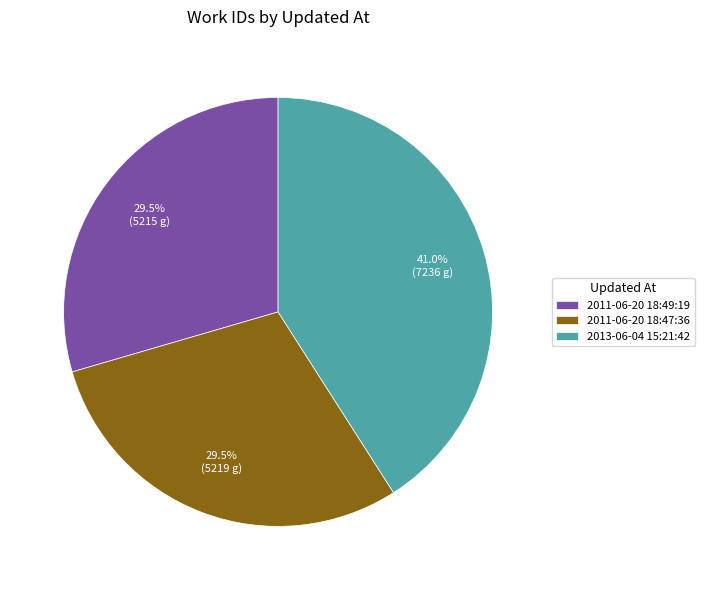

Does 2011-06-20 18:47:36 represent more than half of the total?

No